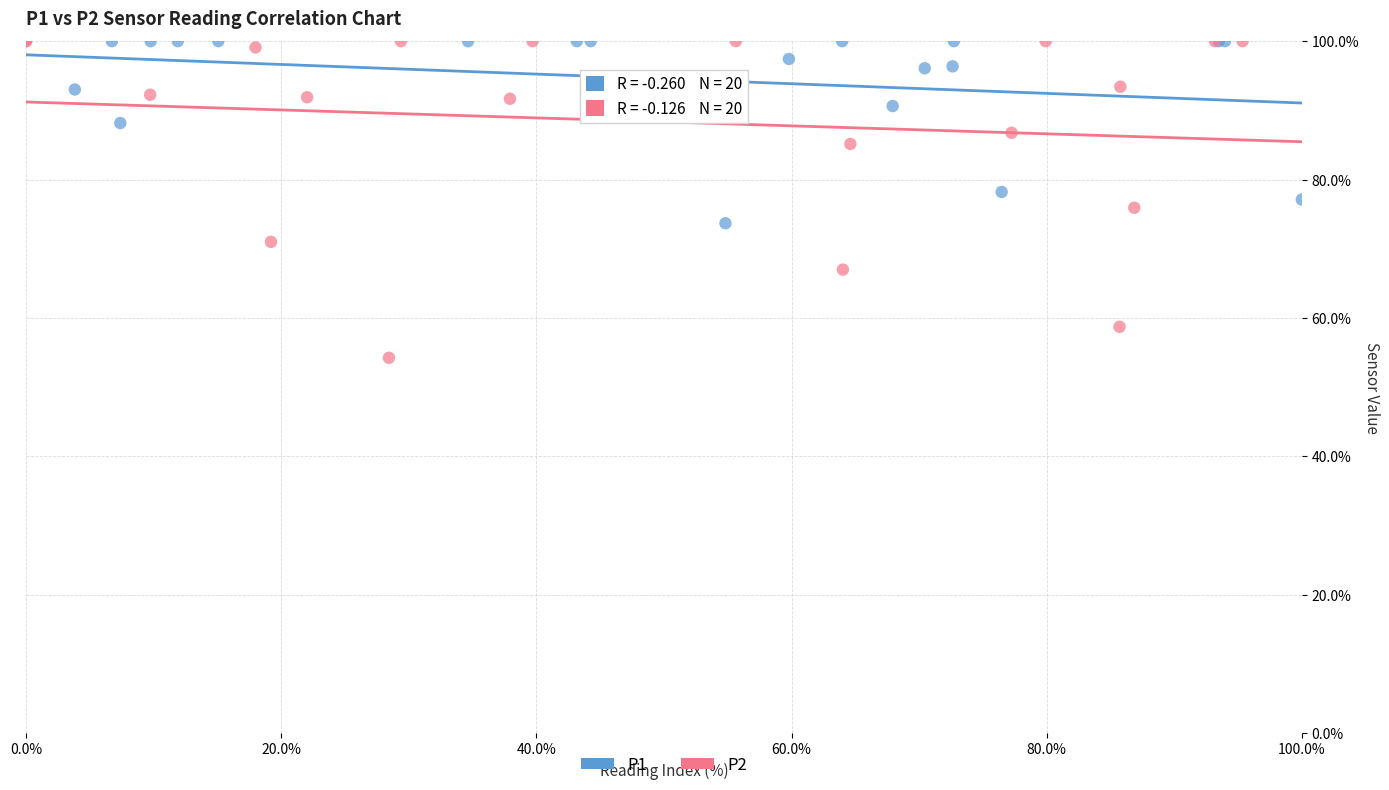

Which series has the largest Y range (max minus min)?

P2